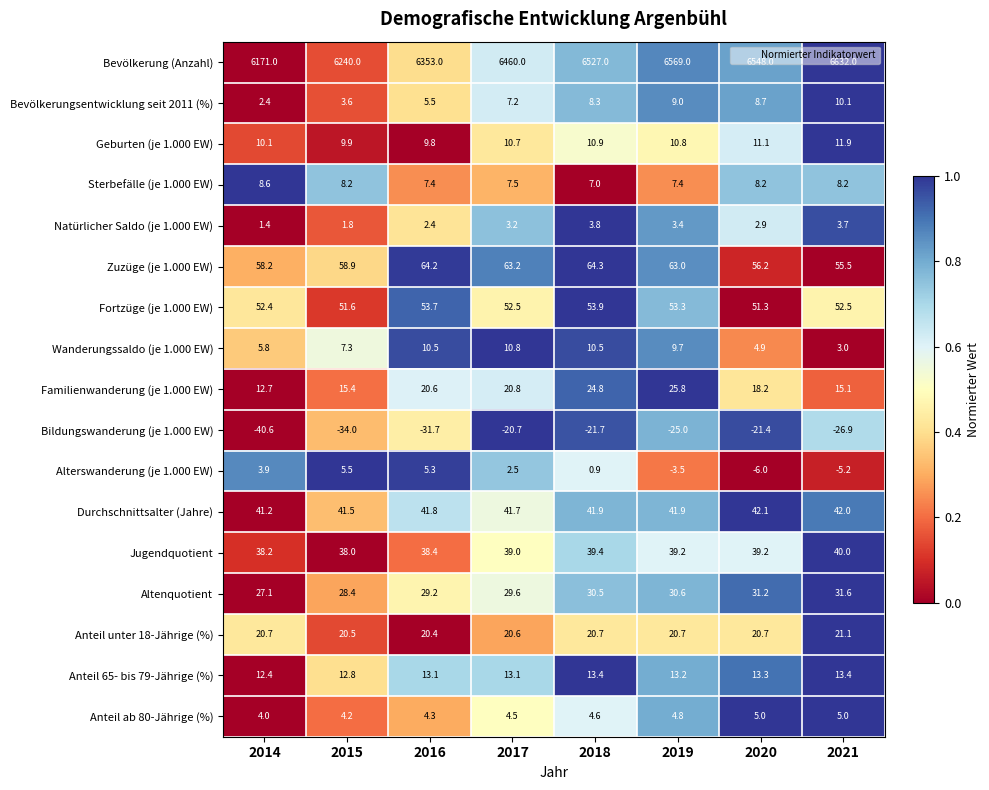

What is the difference between the maximum and second lowest values in the Natürlicher Saldo (je 1.000 EW) series?

2.0